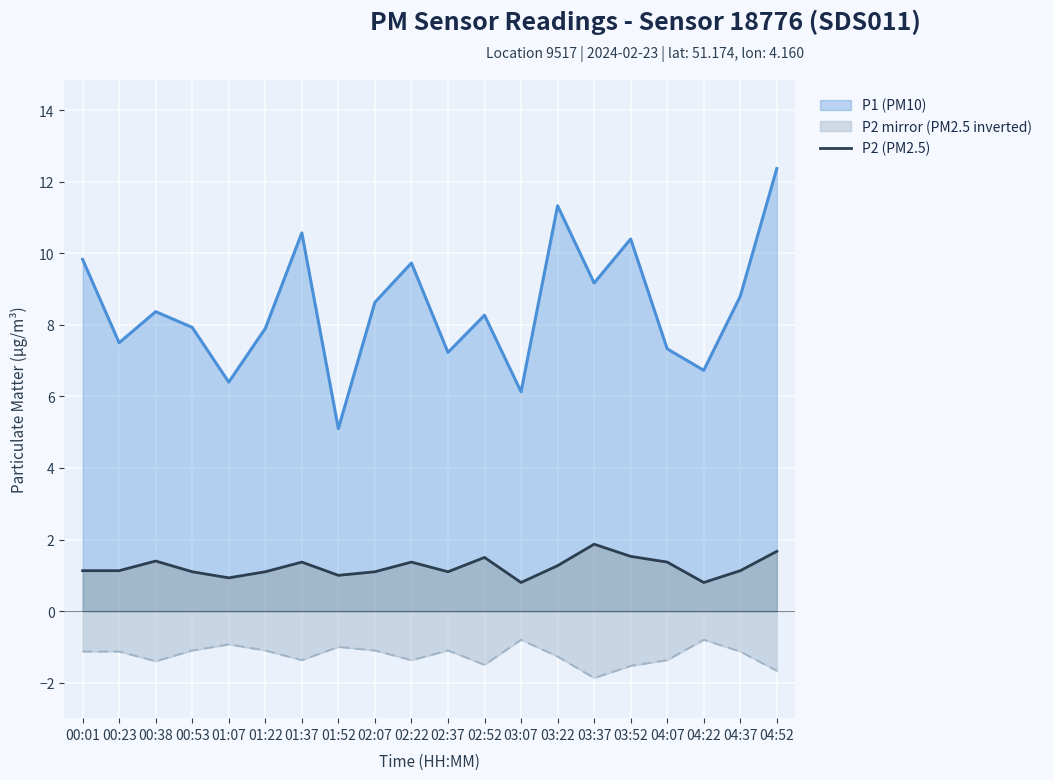

The chart shows a value of 0.8 at 03:07. True or false?

True